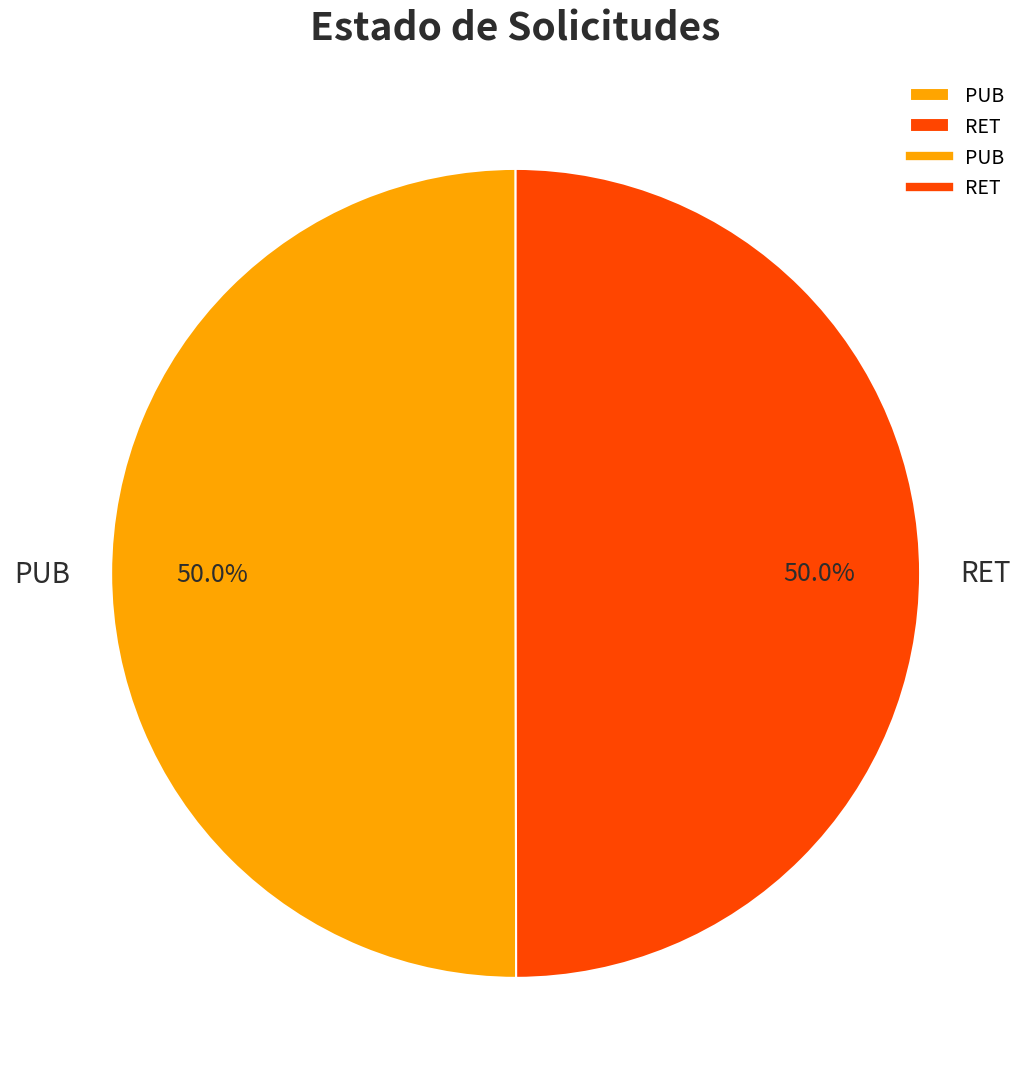

What percentage do PUB and RET together represent?

100.0%